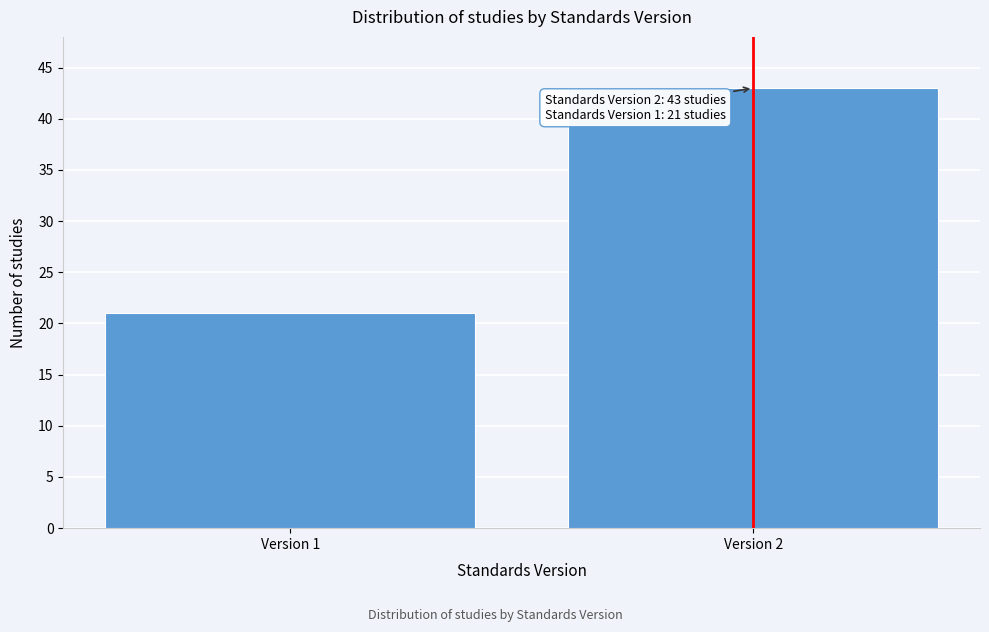

Reading left to right, list all the values displayed in this chart.

21	43